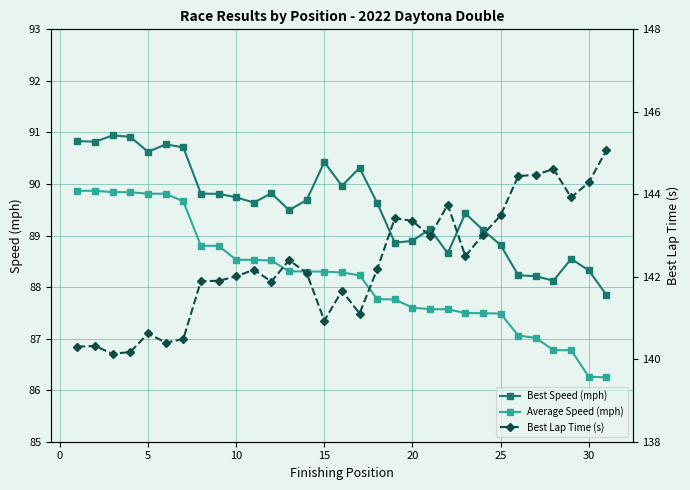

What is the highest value of the Best Speed (mph) series?

90.9